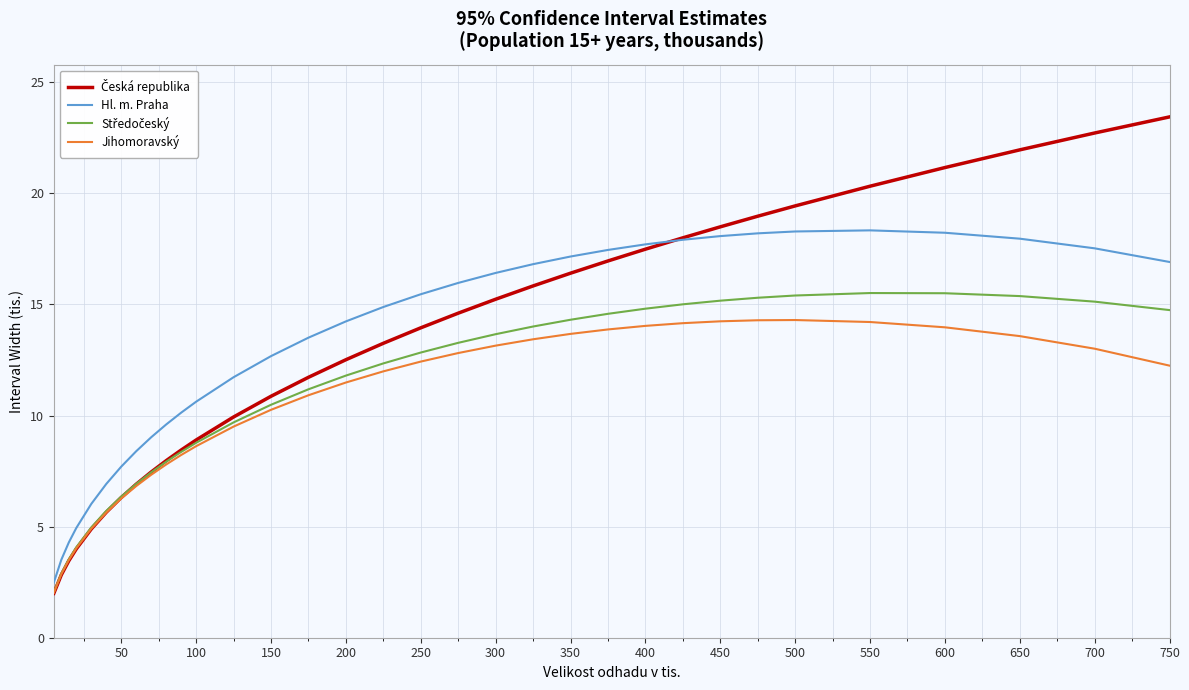

What is the smallest value displayed?

2.0